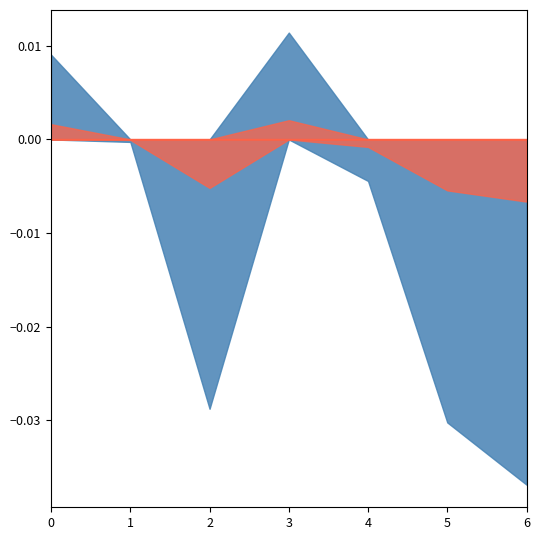

Which label corresponds to the largest value in the chart?

3